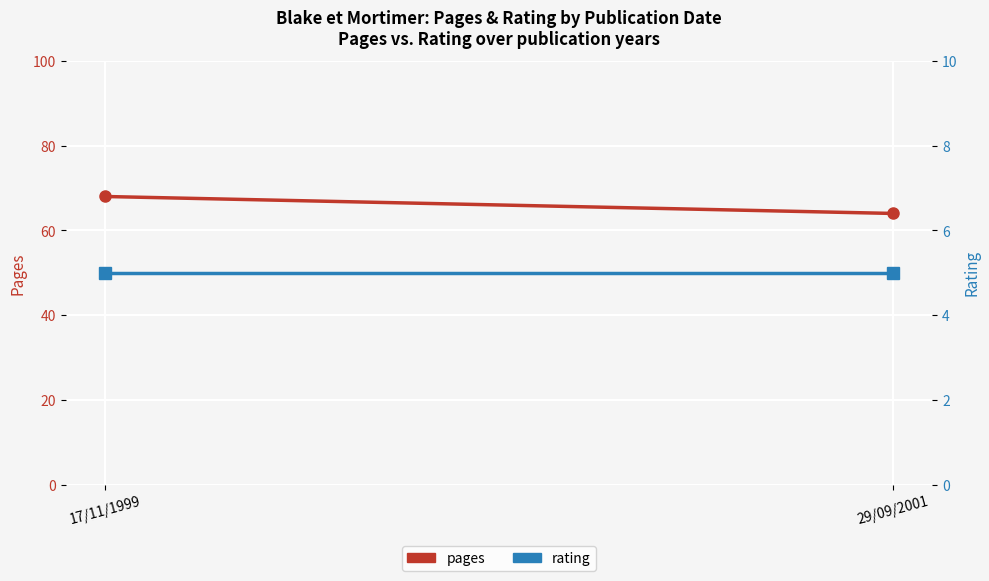

Where is rating nearest to the value 5?

17/11/1999